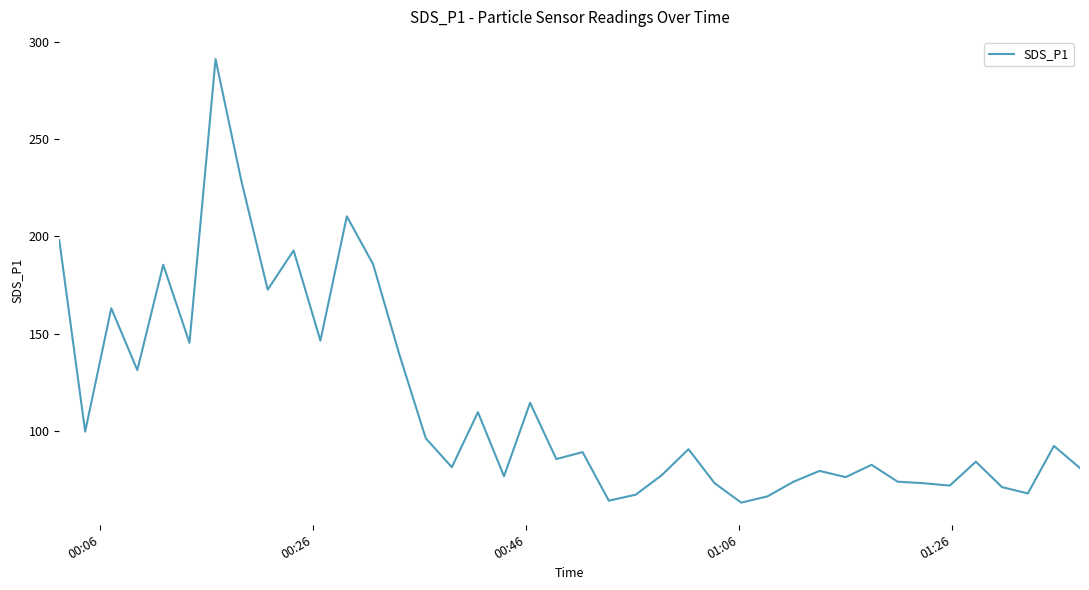

What is the difference between the maximum and minimum values?

228.0